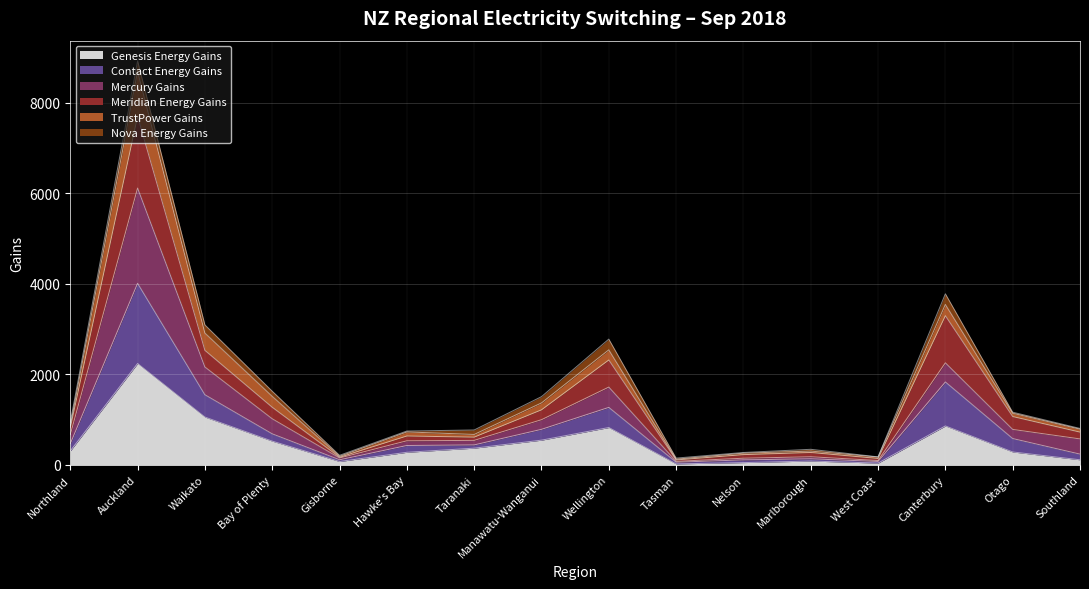

At which category is the sum across all series the highest?

Auckland